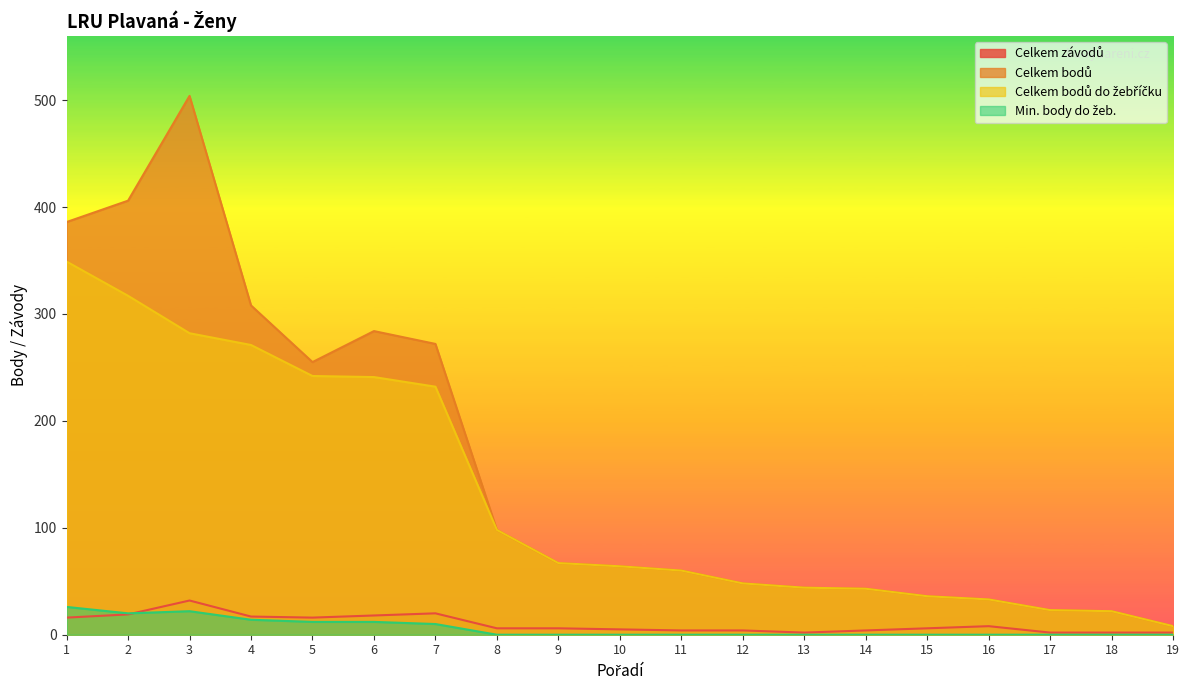

Between 15 and 12, which is larger?

15